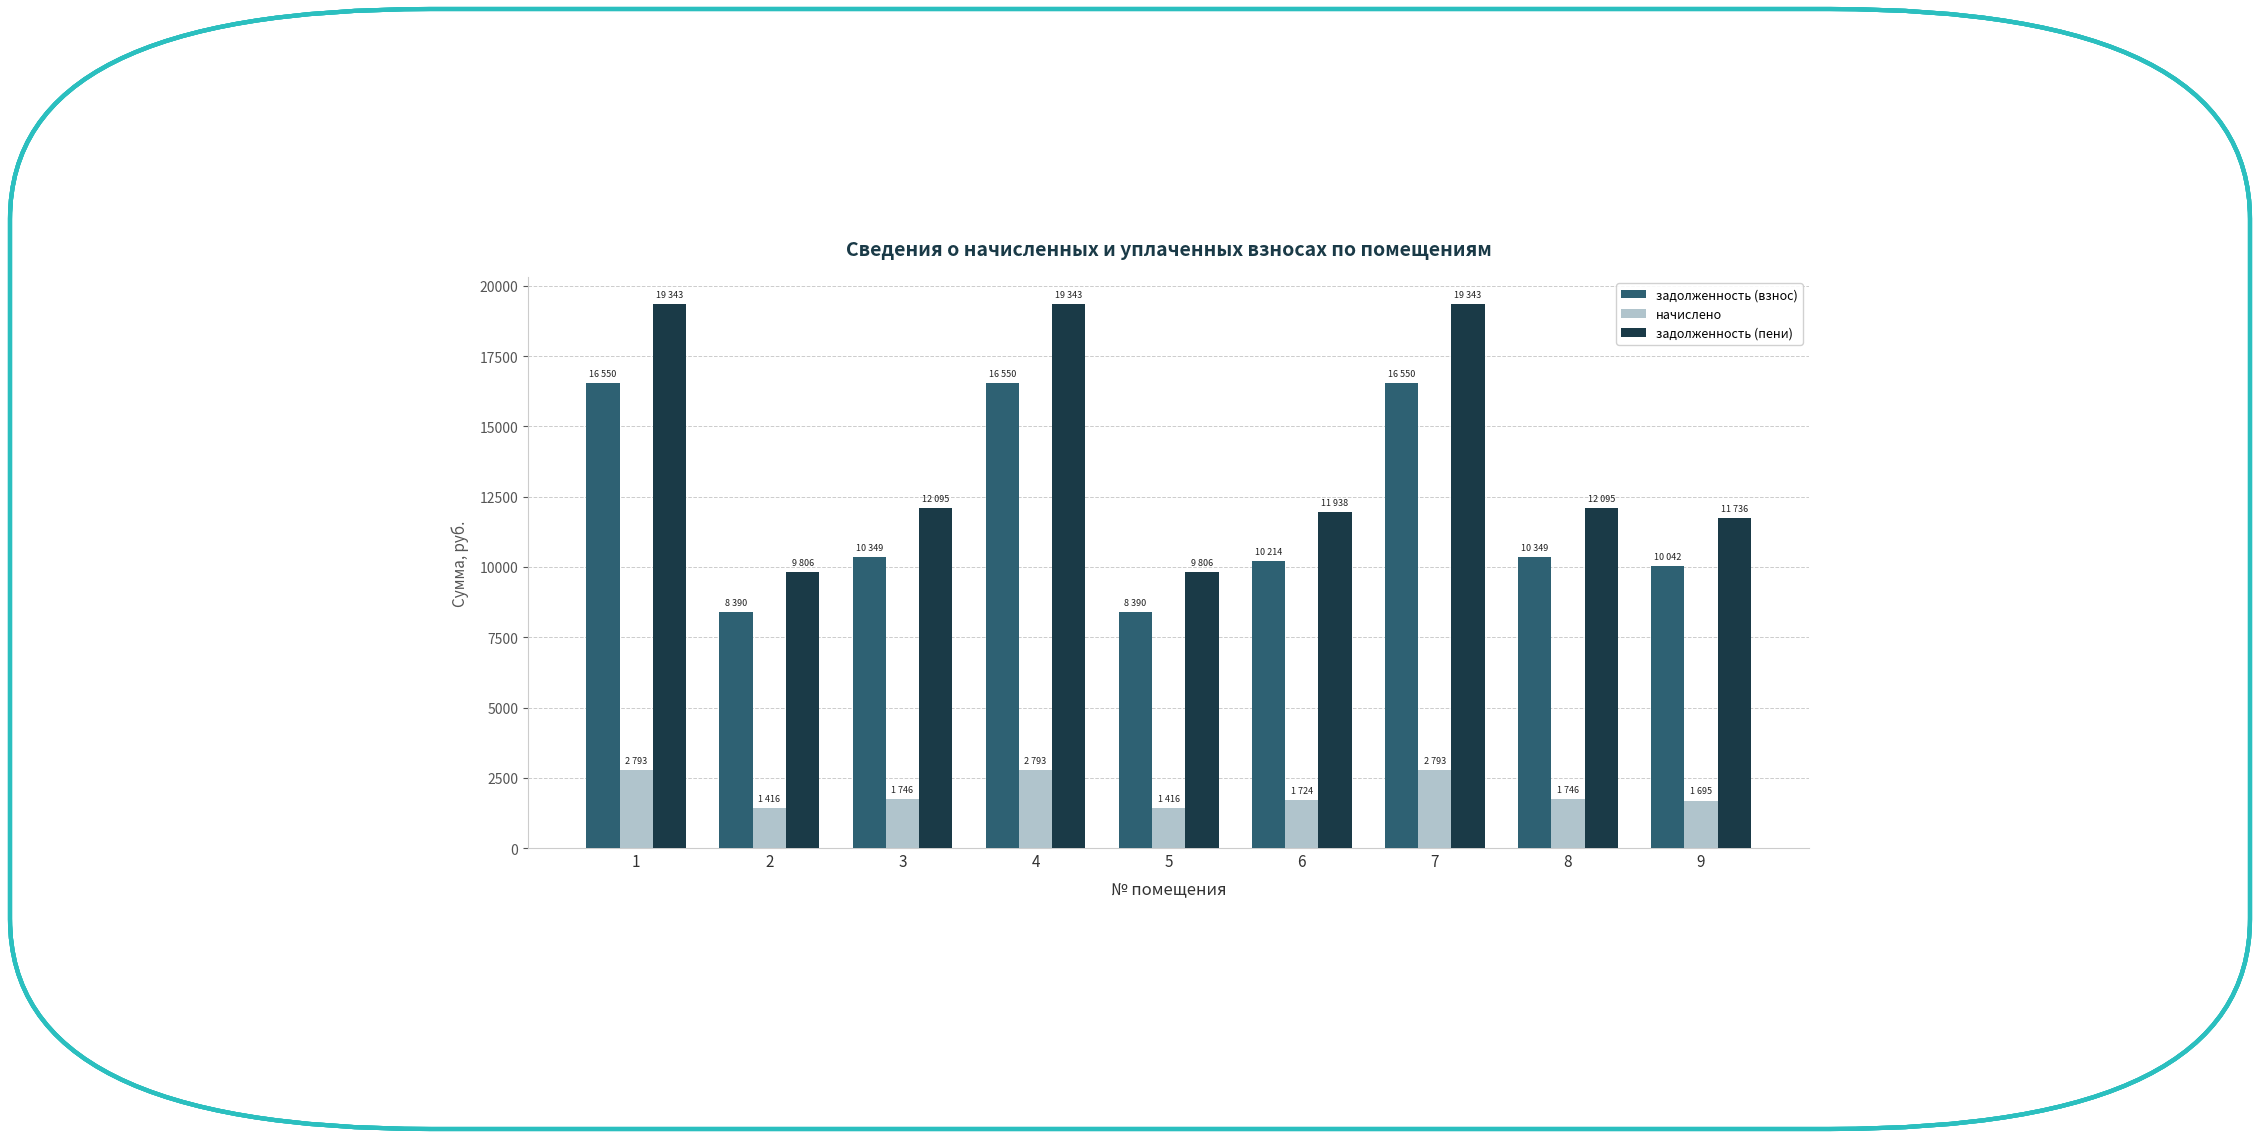

What is the maximum value for задолженность (пени)?

19343.3